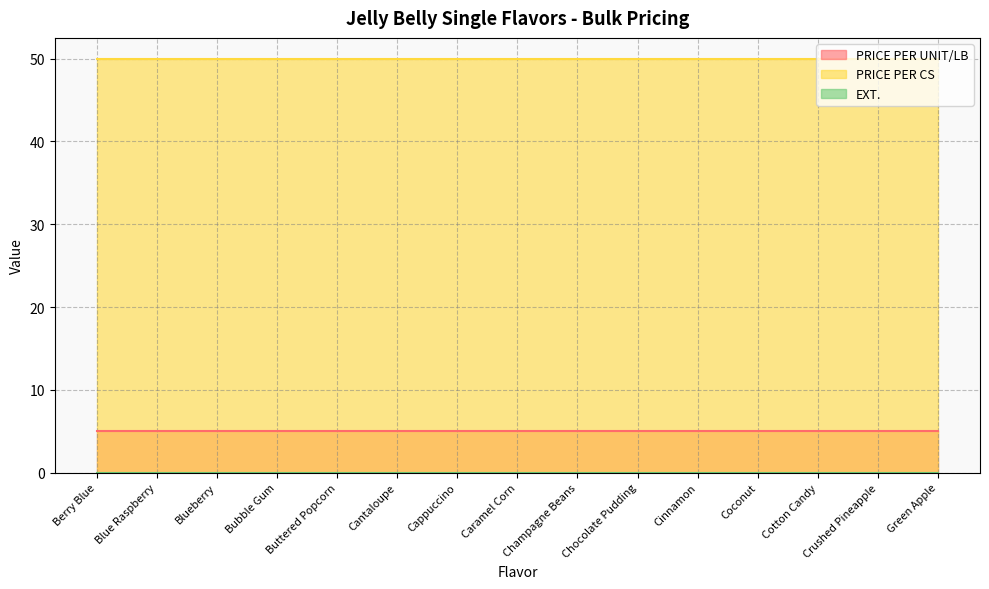

Read the PRICE PER CS value at Cotton Candy.

50